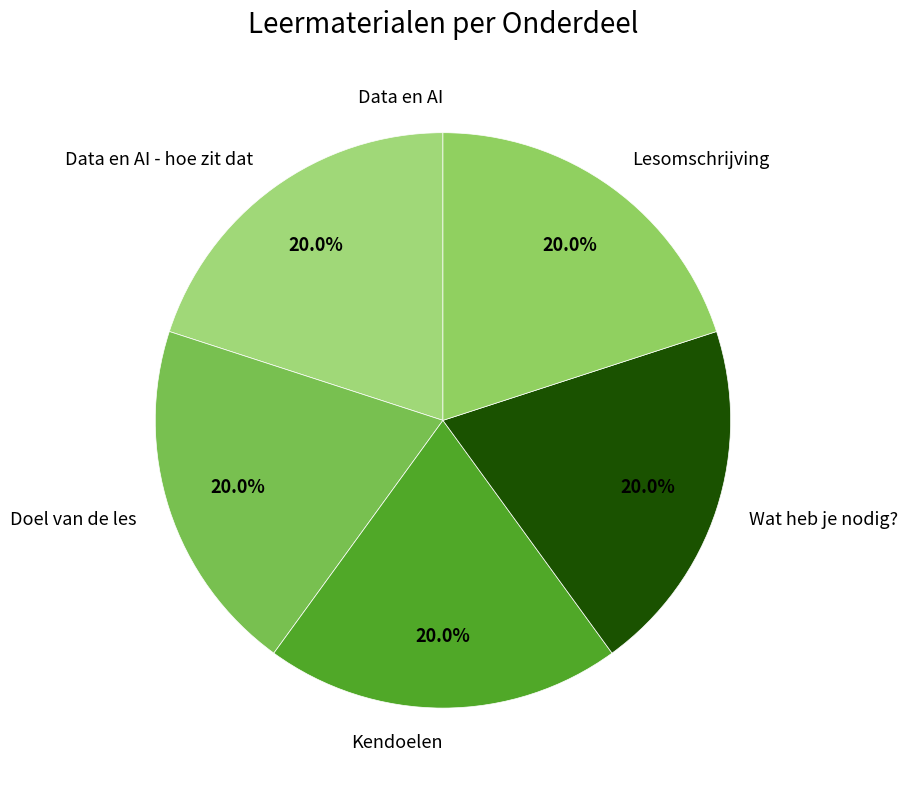

The Lesomschrijving slice represents 20% of the pie. True or false?

True